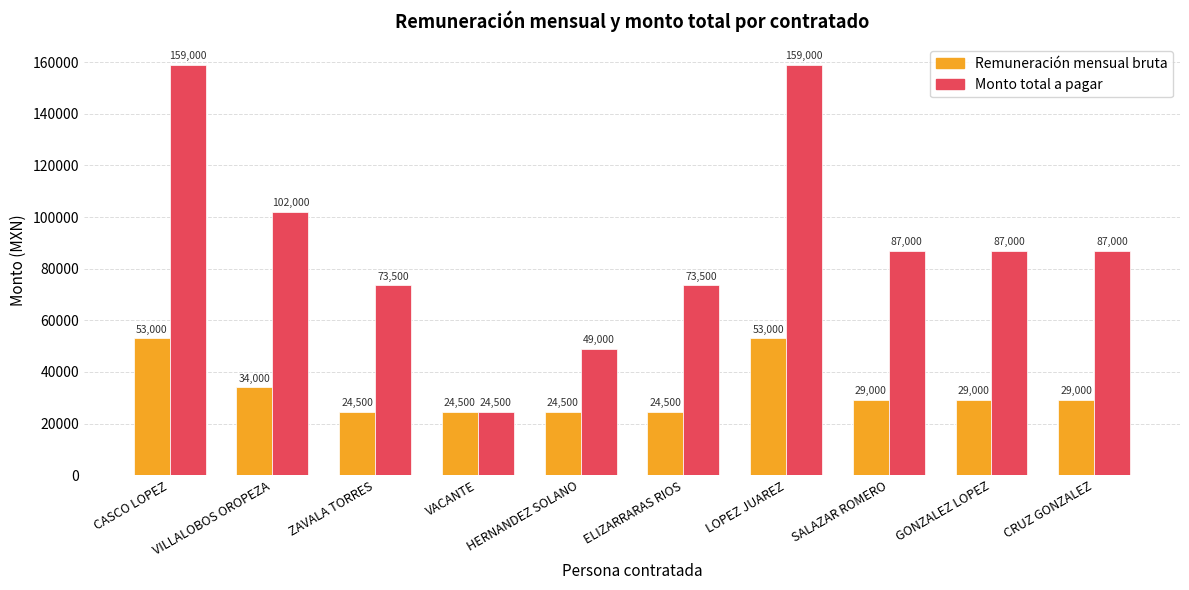

True or false: Monto total a pagar has a value of 49000 at HERNANDEZ SOLANO.

True